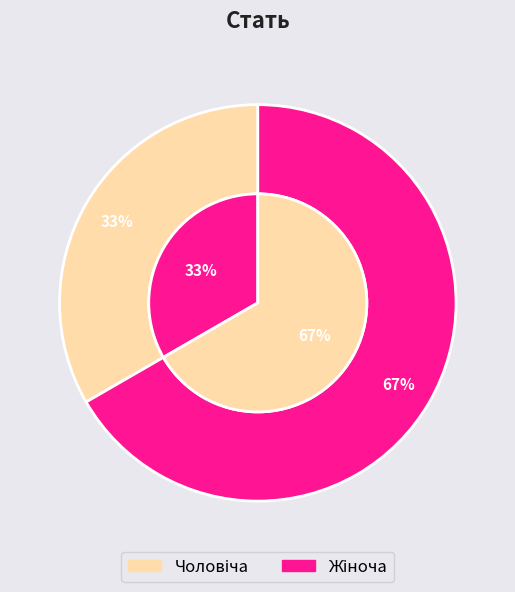

Is it true that Жіноча is 58% of the pie?

False